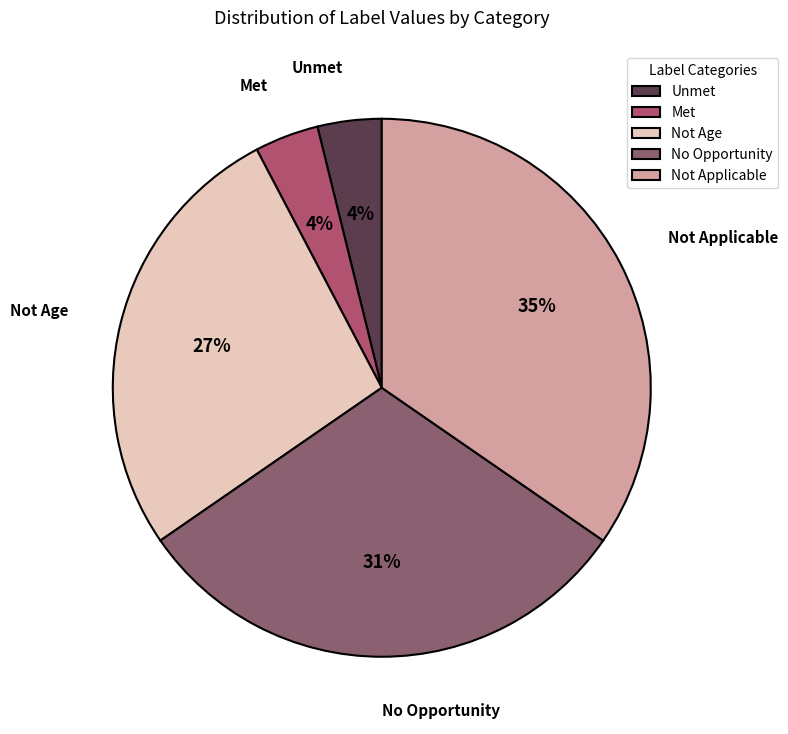

Which has a higher value, Not Applicable or Unmet?

Not Applicable